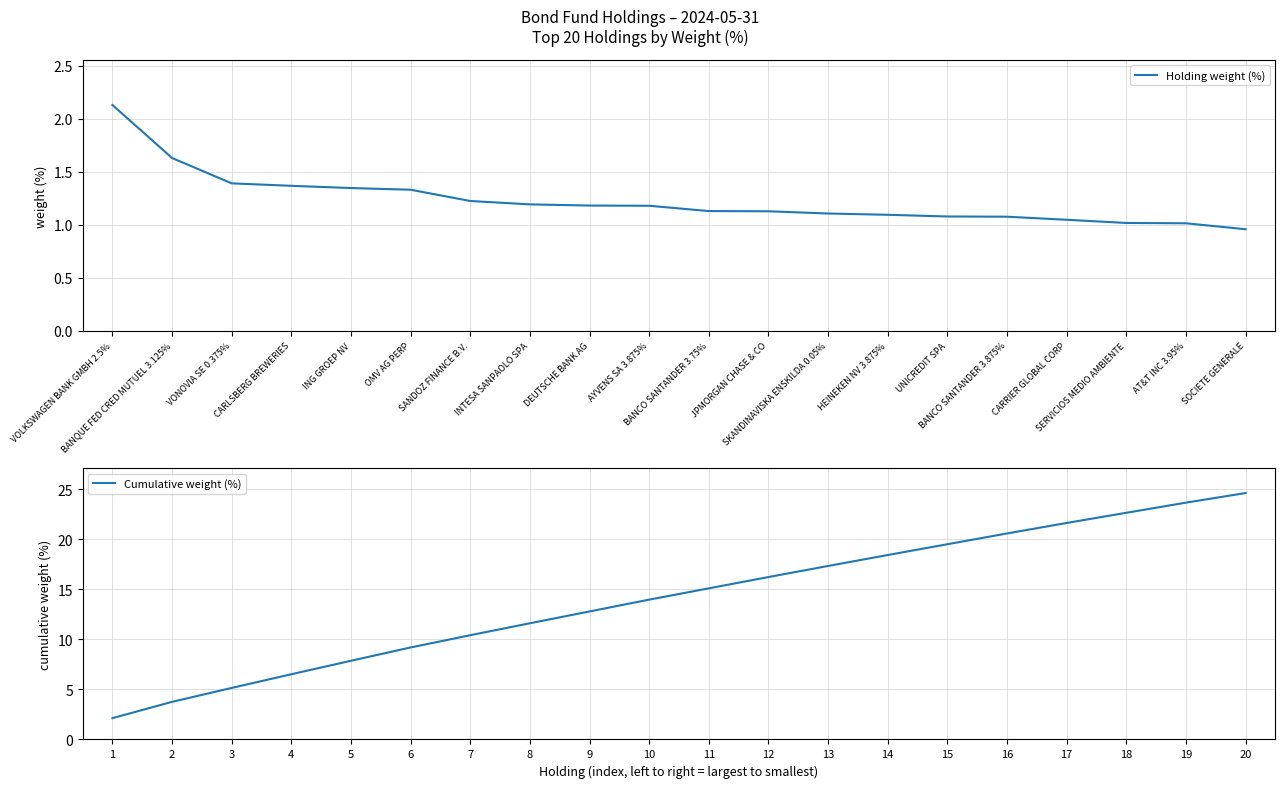

Is it true that Cumulative weight (%) equals 2.5 at 3?

False